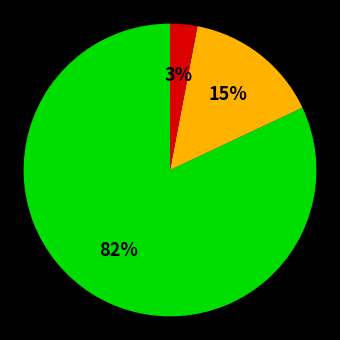

To the nearest percent, what is the average slice percentage?

33%